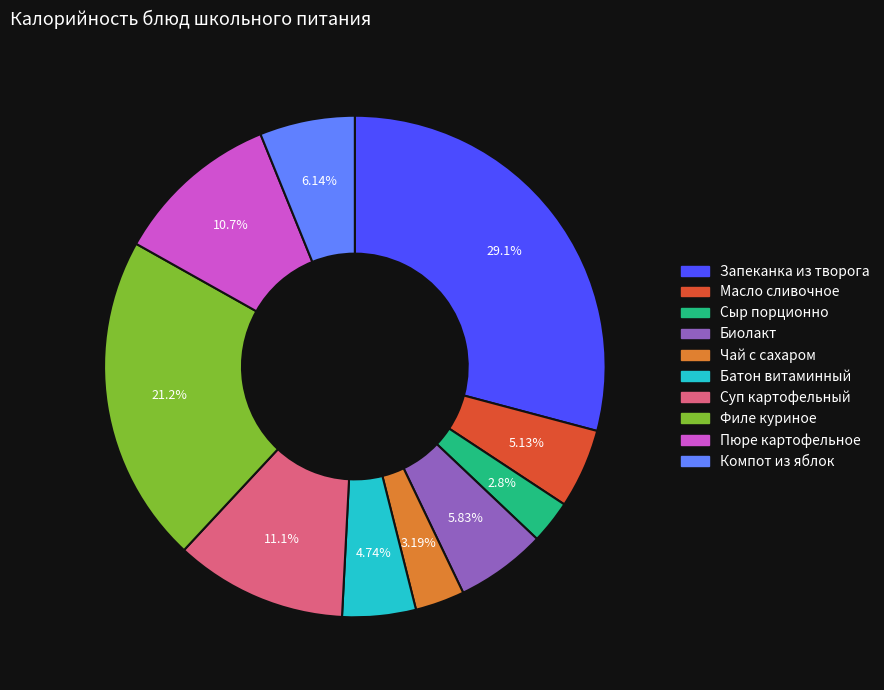

Do Филе куриное and Суп картофельный together represent more than half of the pie?

No